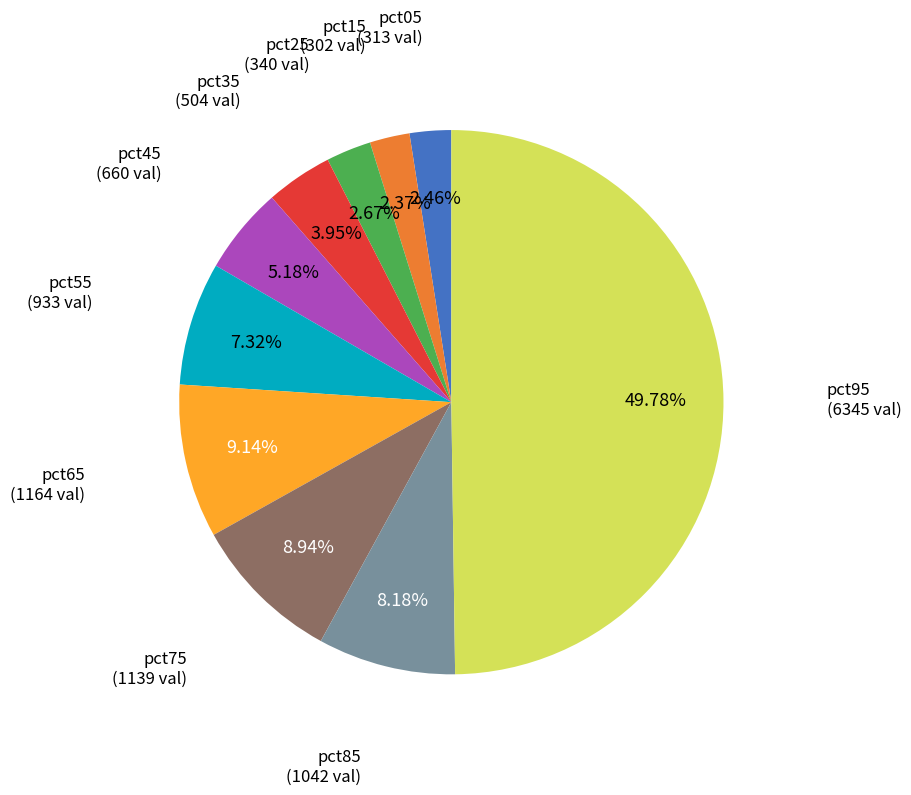

Which category has the biggest portion of the pie?

pct95